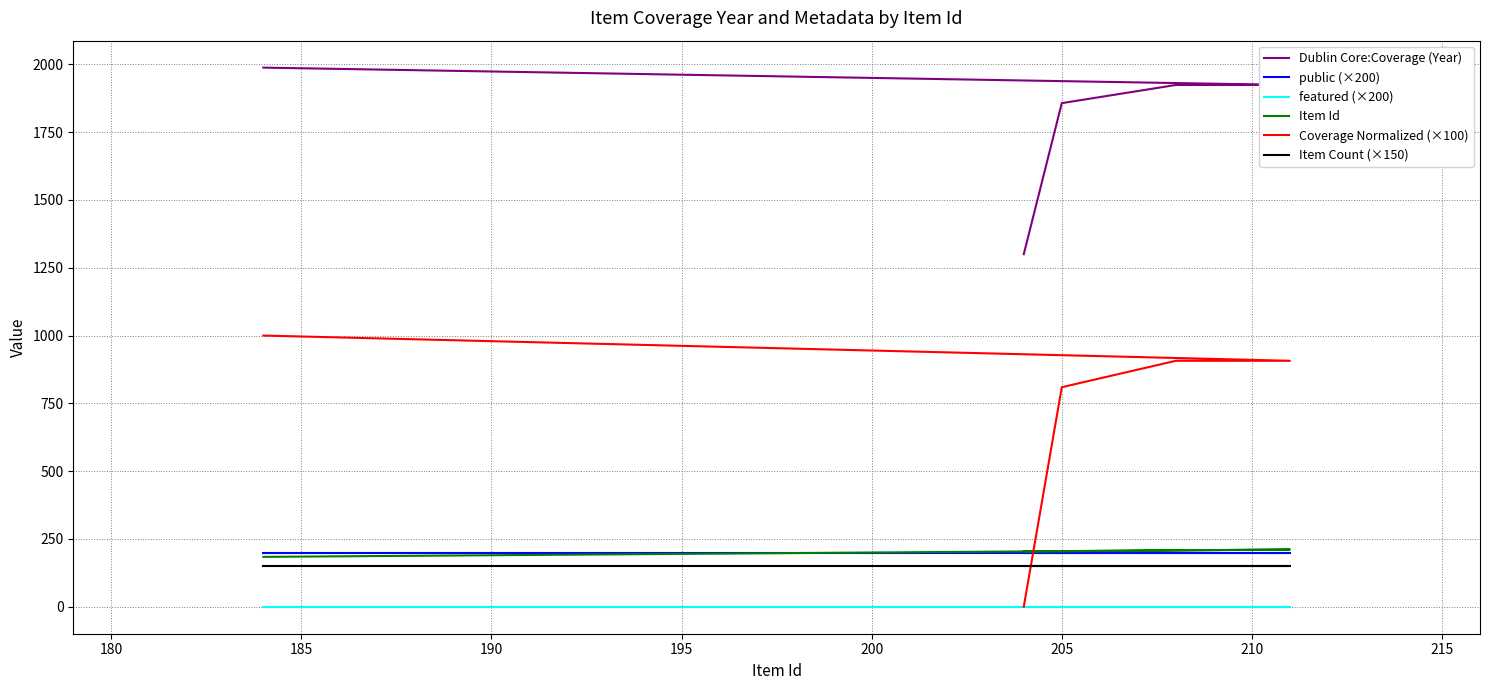

The value of featured (×200) at 195 is 0.0. True or false?

True